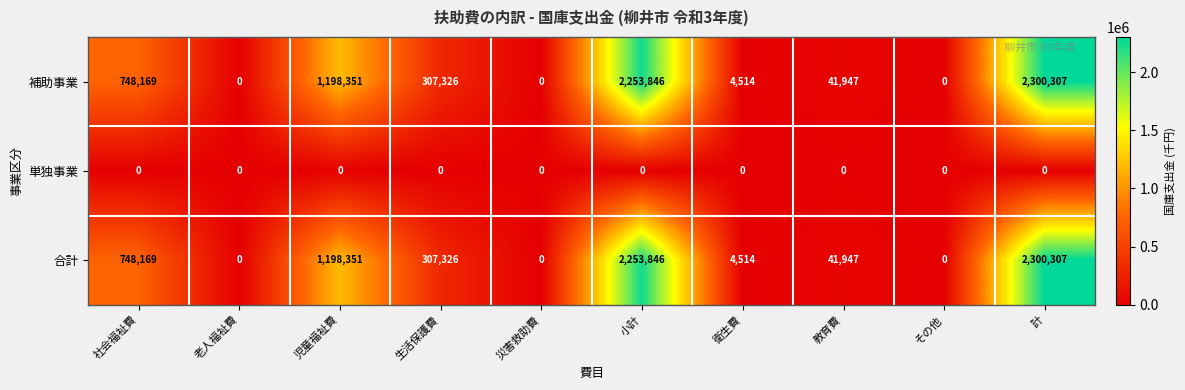

Reading left to right, transcribe all the data shown in this chart.

補助事業: 社会福祉費=748169	老人福祉費=0	児童福祉費=1198351	生活保護費=307326	災害救助費=0	小計=2253846	衛生費=4514	教育費=41947	その他=0	計=2300307
単独事業: 社会福祉費=0	老人福祉費=0	児童福祉費=0	生活保護費=0	災害救助費=0	小計=0	衛生費=0	教育費=0	その他=0	計=0
合計: 社会福祉費=748169	老人福祉費=0	児童福祉費=1198351	生活保護費=307326	災害救助費=0	小計=2253846	衛生費=4514	教育費=41947	その他=0	計=2300307